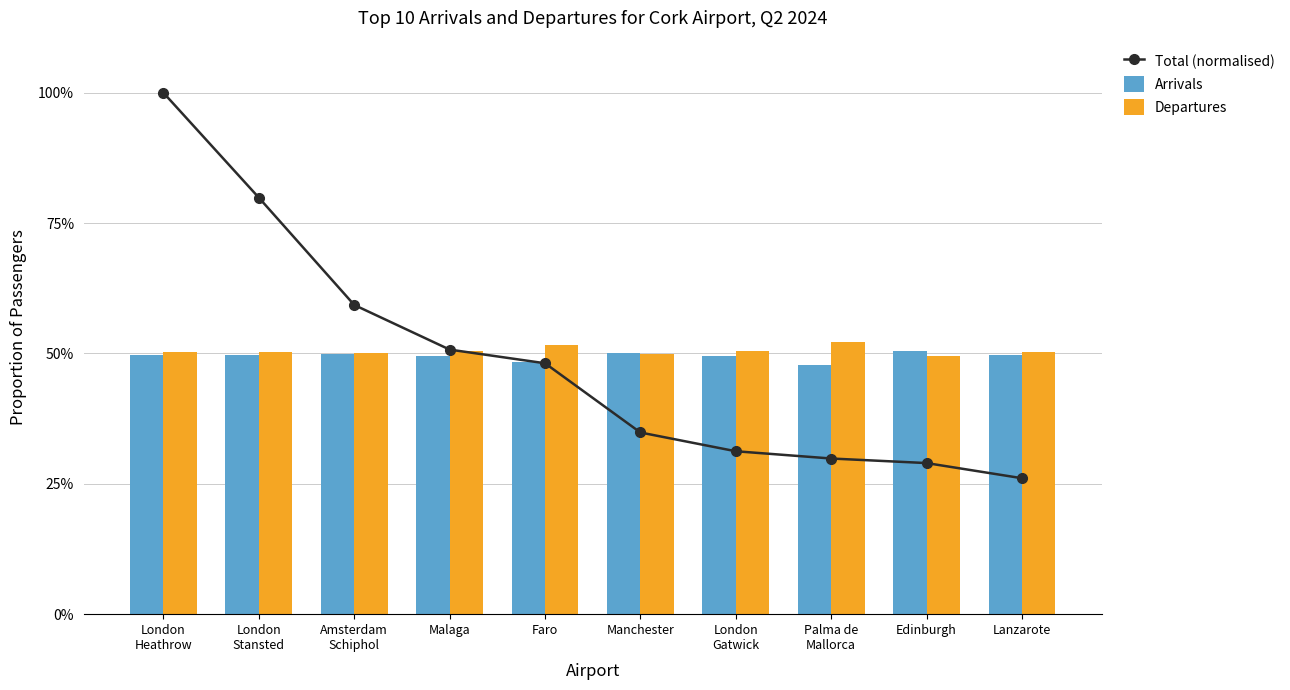

Rank the categories by Departures value from lowest to highest.

Edinburgh, Manchester, Amsterdam
Schiphol, Lanzarote, London
Stansted, London
Heathrow, London
Gatwick, Malaga, Faro, Palma de
Mallorca